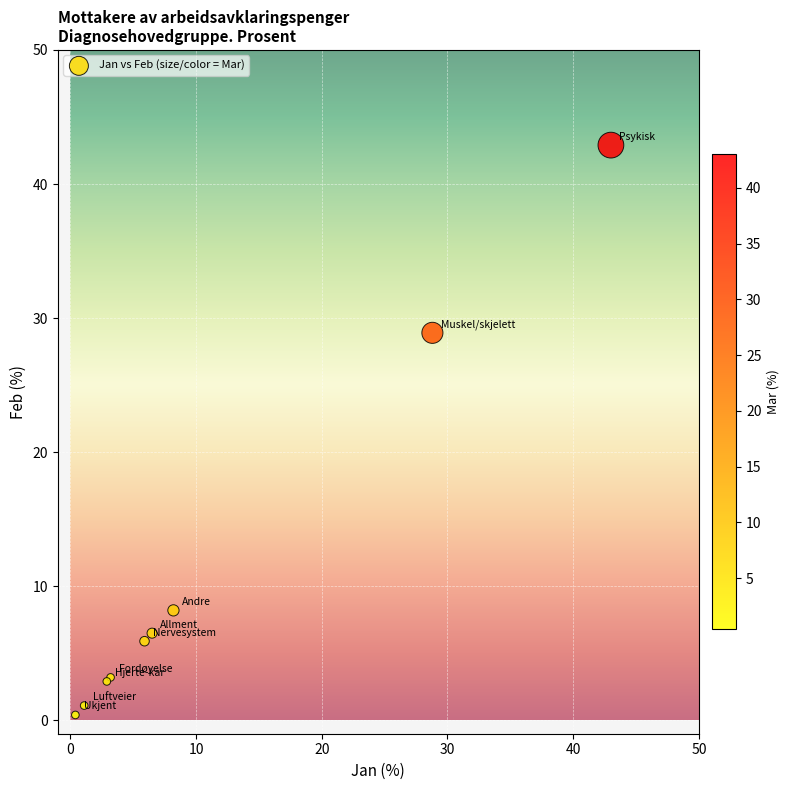

What Y value in the scatter plot is closest to 21?

28.9